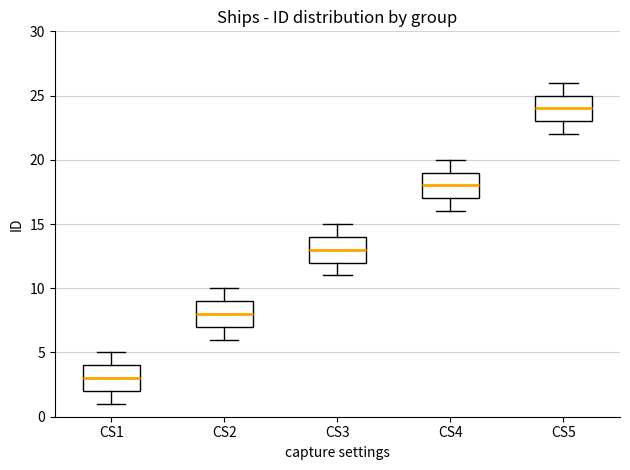

Reading left to right, transcribe this box plot: for each box, give where its median line is, the range the box spans, and where its two whiskers end, as read against the y-axis. The values are not printed on the chart, so give them approximately, as read against the axis.

CS1: median 3, box 2 to 4, whiskers 1 to 5
CS2: median 8, box 7 to 9, whiskers 6 to 10
CS3: median 13, box 12 to 14, whiskers 11 to 15
CS4: median 18, box 17 to 19, whiskers 16 to 20
CS5: median 24, box 23 to 25, whiskers 22 to 26